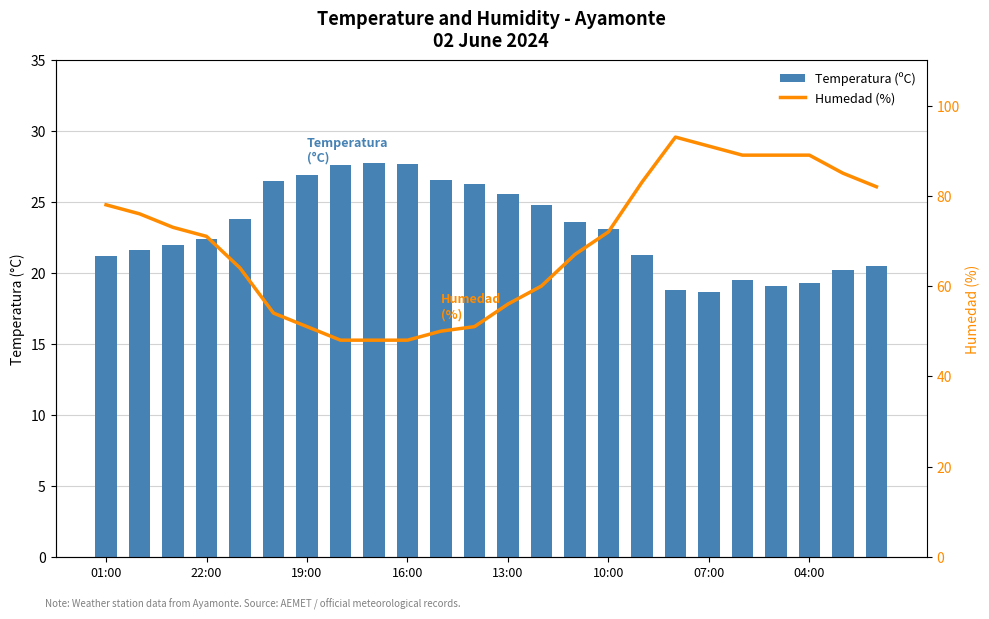

Which series changed the most between 11 and 17?

Humedad (%)